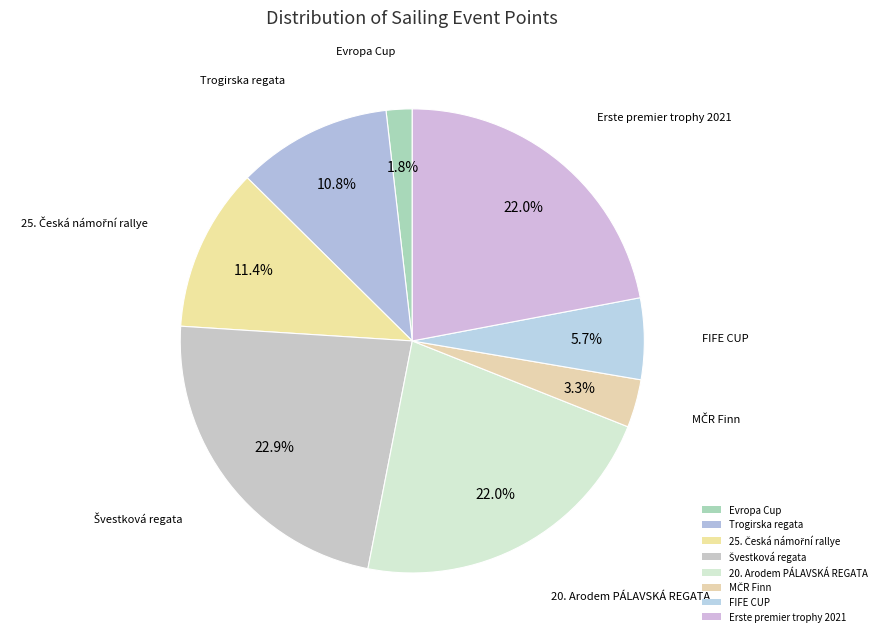

Is the sum of 25. Česká námořní rallye and Erste premier trophy 2021 greater than half?

No